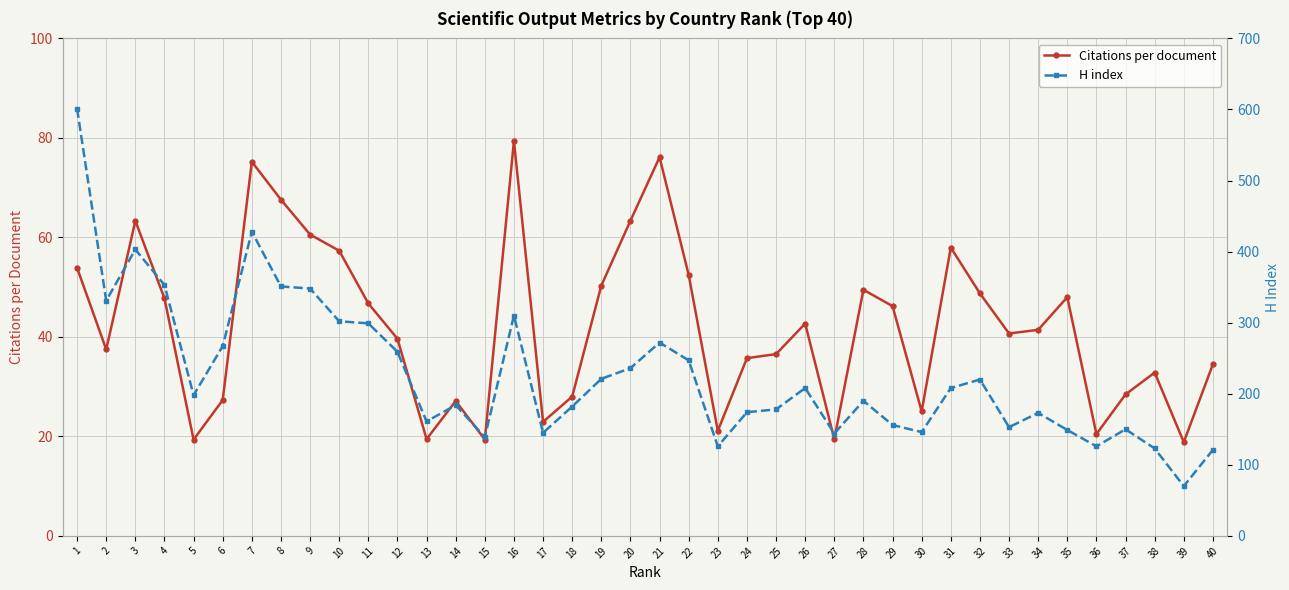

How many lines are shown in the chart?

2